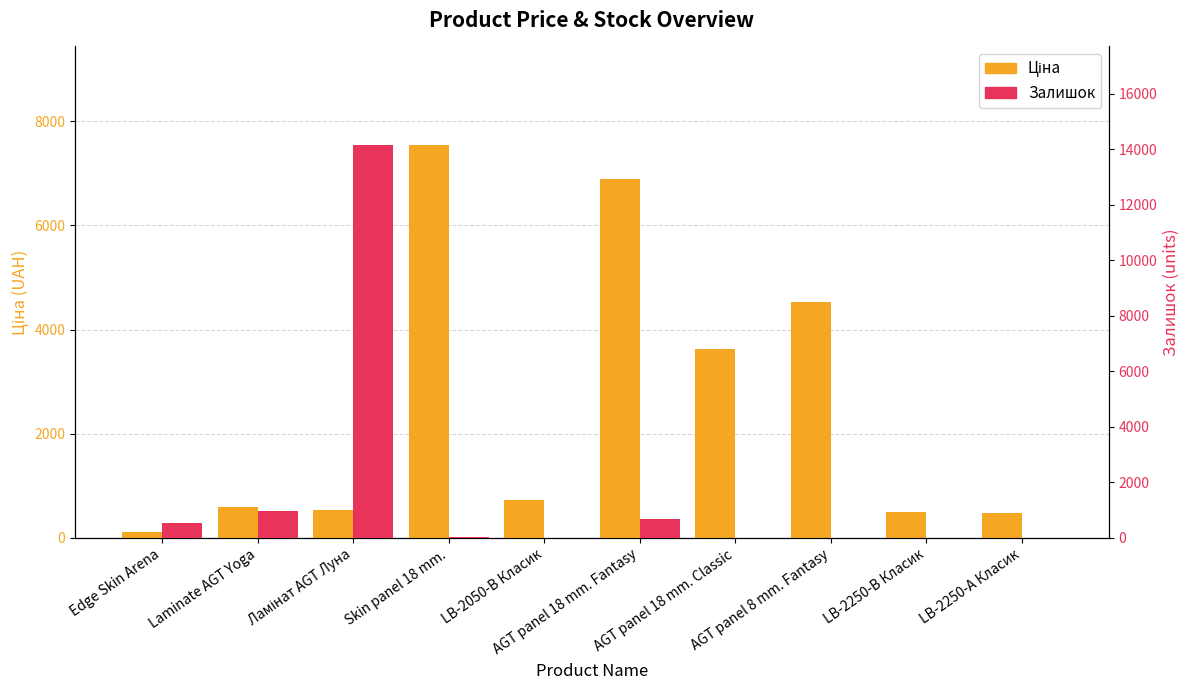

Is it true that Залишок equals 3315.4 at Ламінат AGT Луна?

False